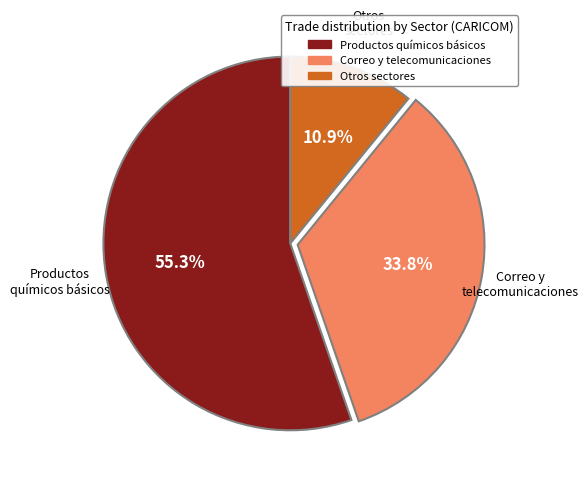

How many segments does this pie chart have?

3